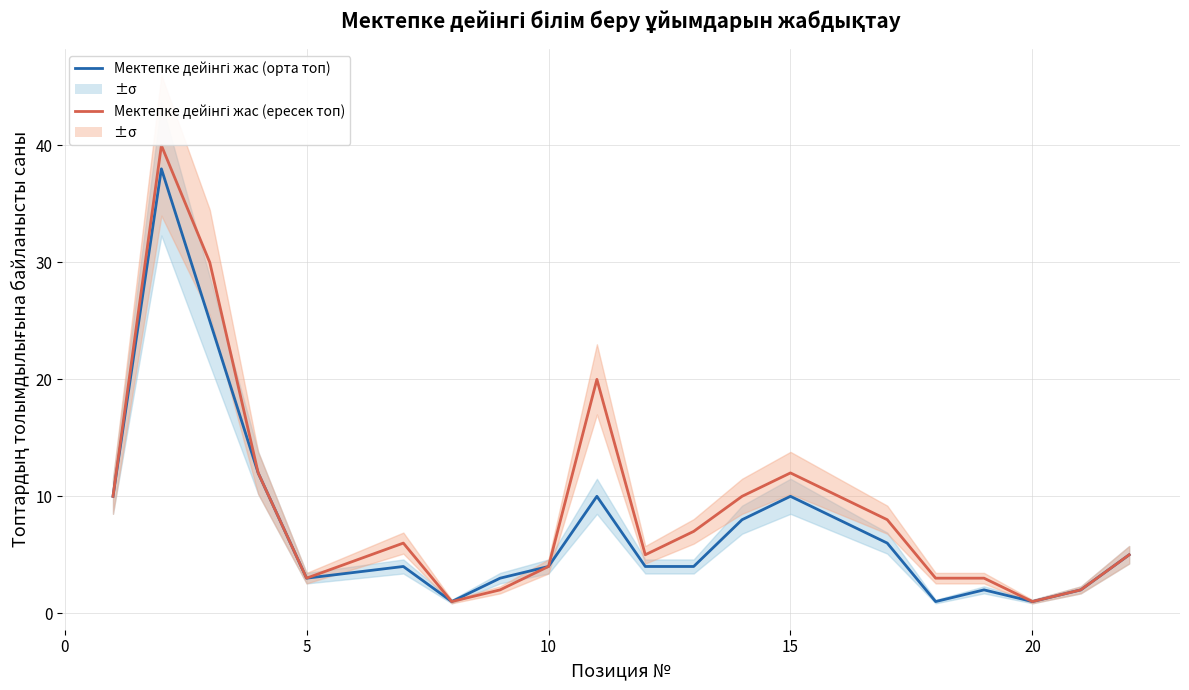

The Мектепке дейінгі жас (ересек топ) series shows 5 at 16. True or false?

False